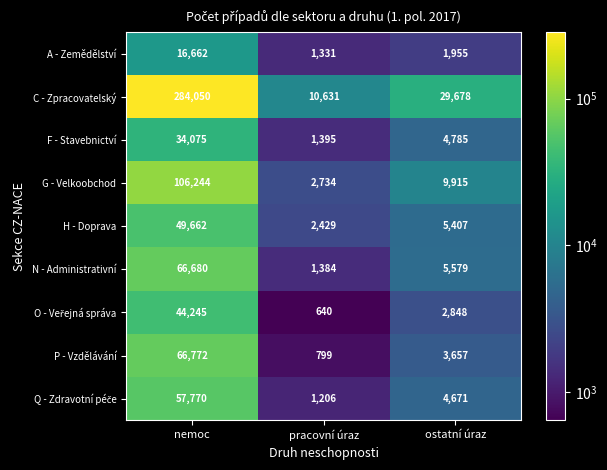

How many distinct data groups are displayed?

9